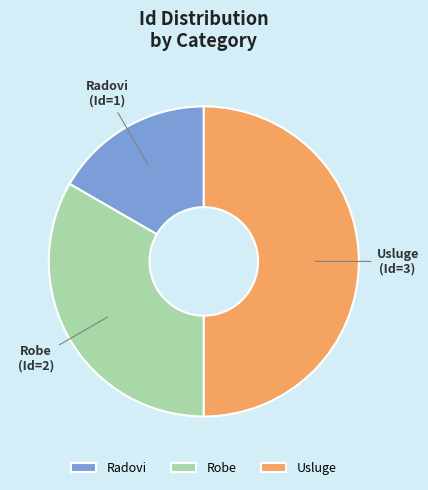

Is it true that Robe is 33% of the pie?

True